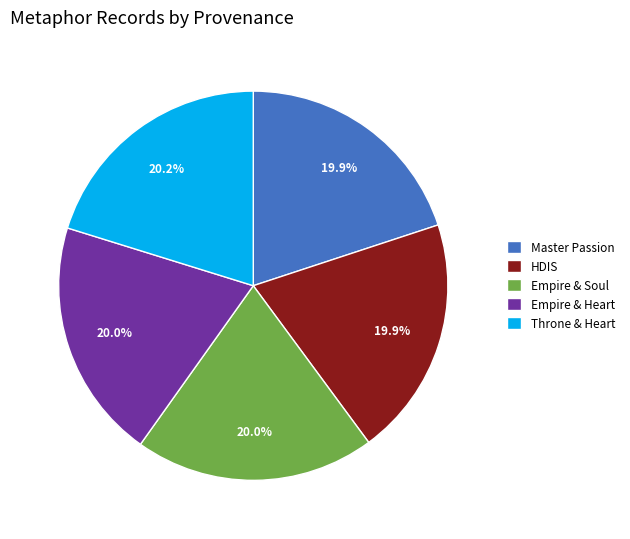

Is there a majority slice in this chart?

No